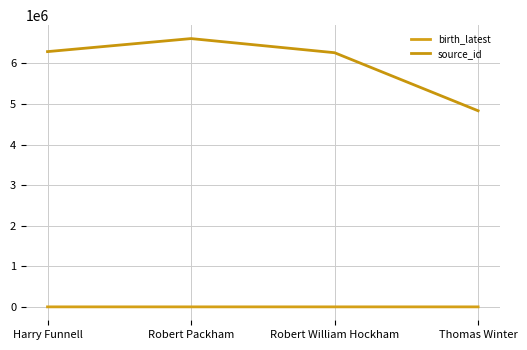

True or false: birth_latest and source_id cross at least once.

False